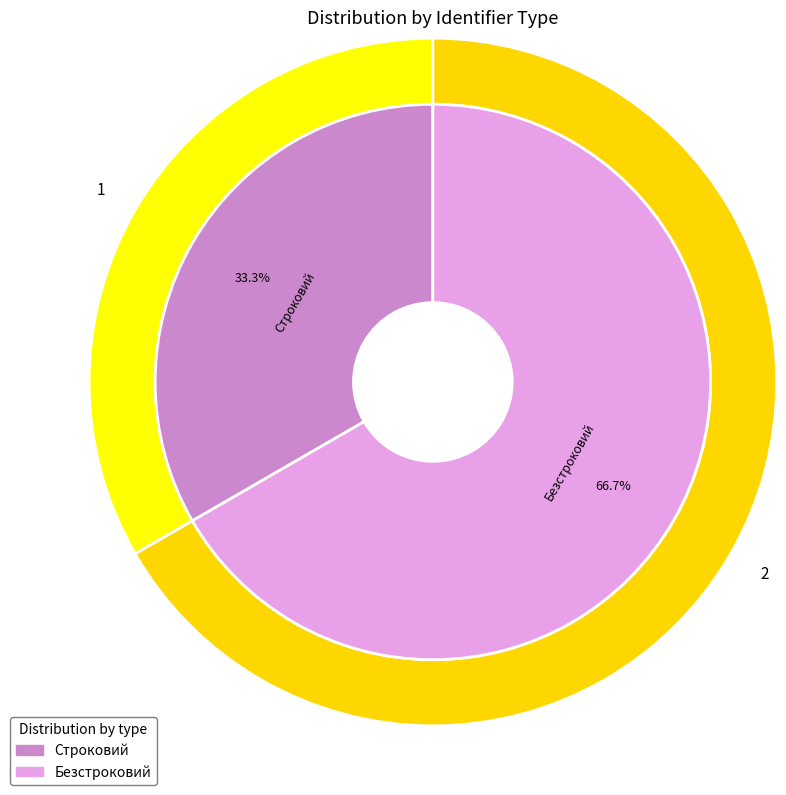

How many segments does this pie chart have?

2